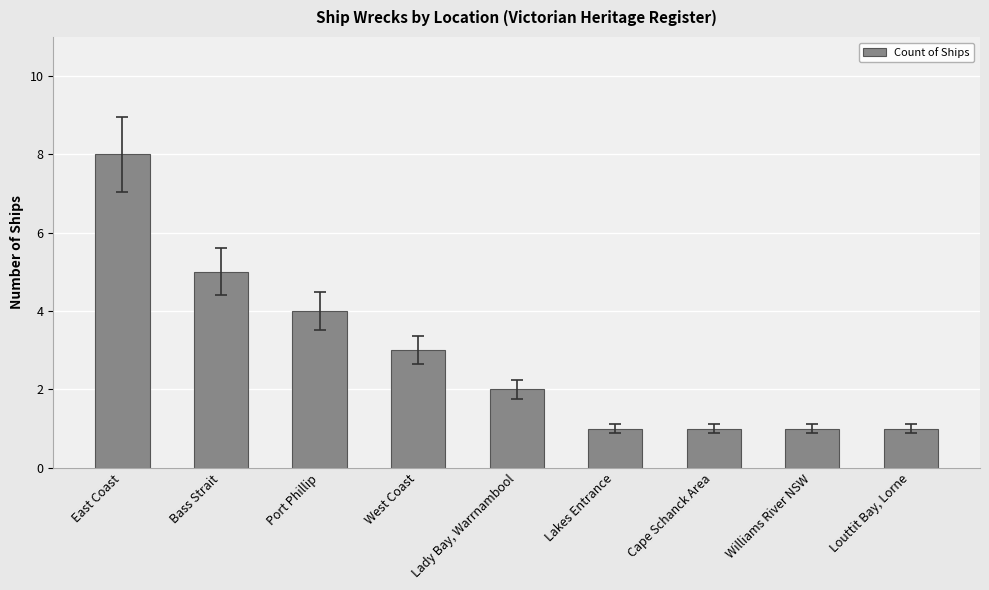

Count the number of data series in this chart.

1